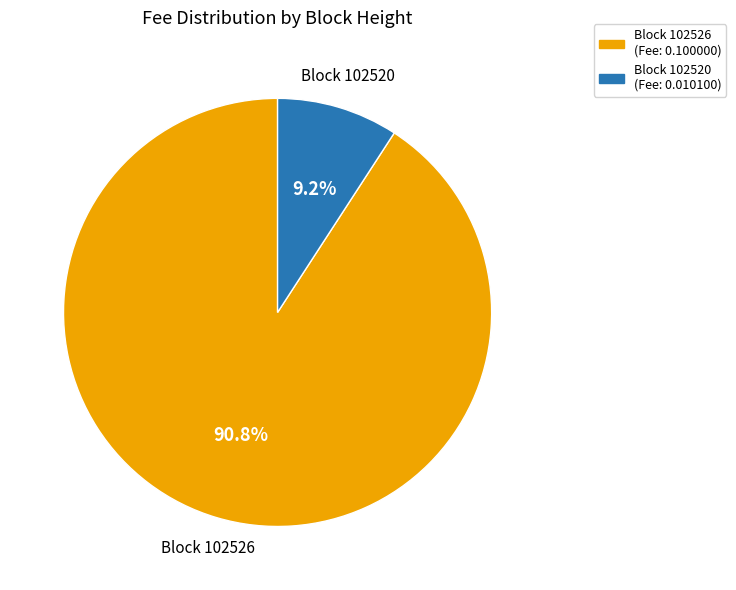

Does any single category account for the majority?

Yes